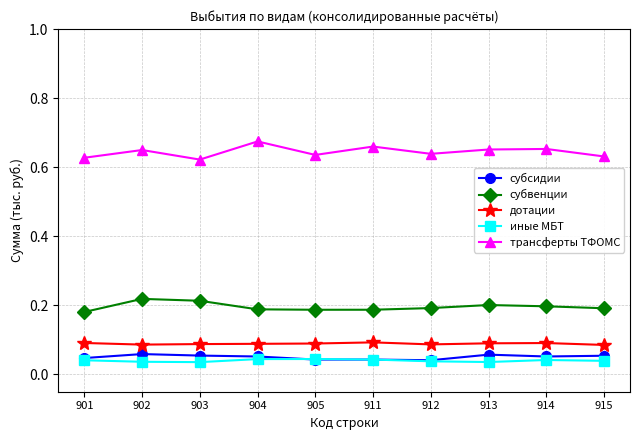

True or false: дотации and иные МБТ intersect in this chart.

False